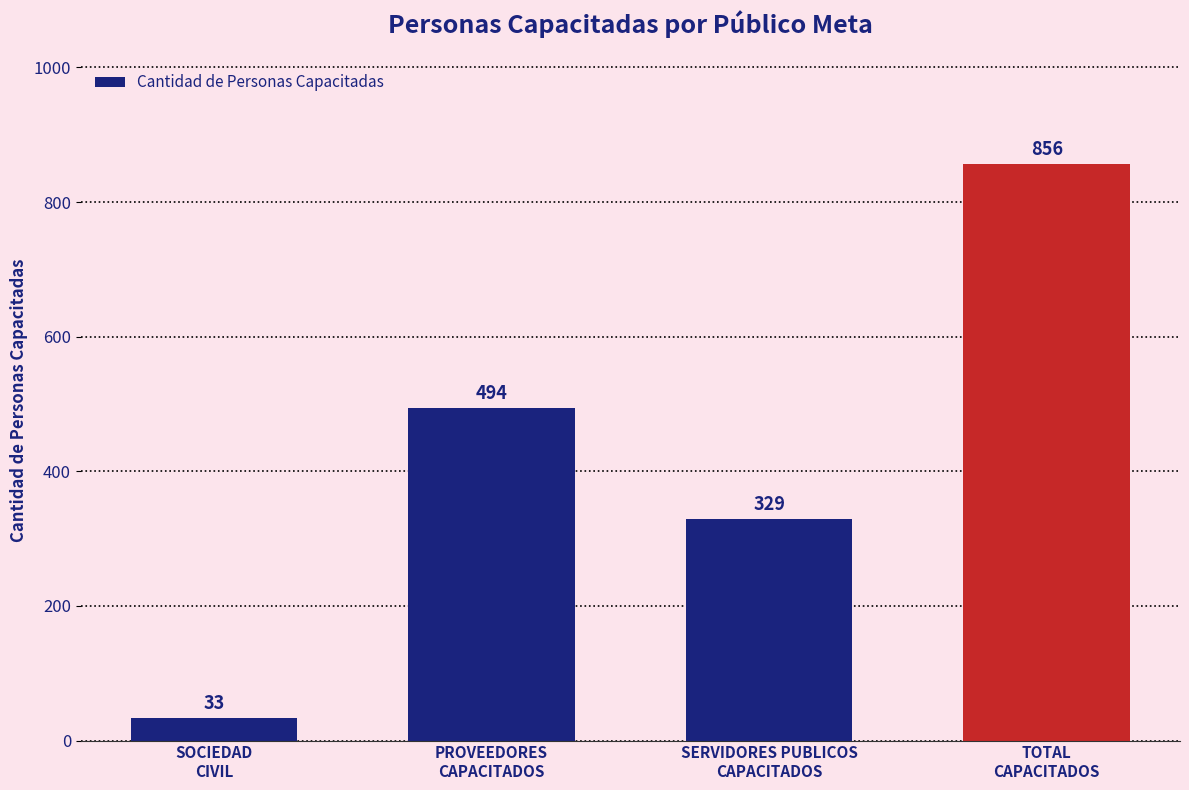

How many values are between 329 and 856?

3